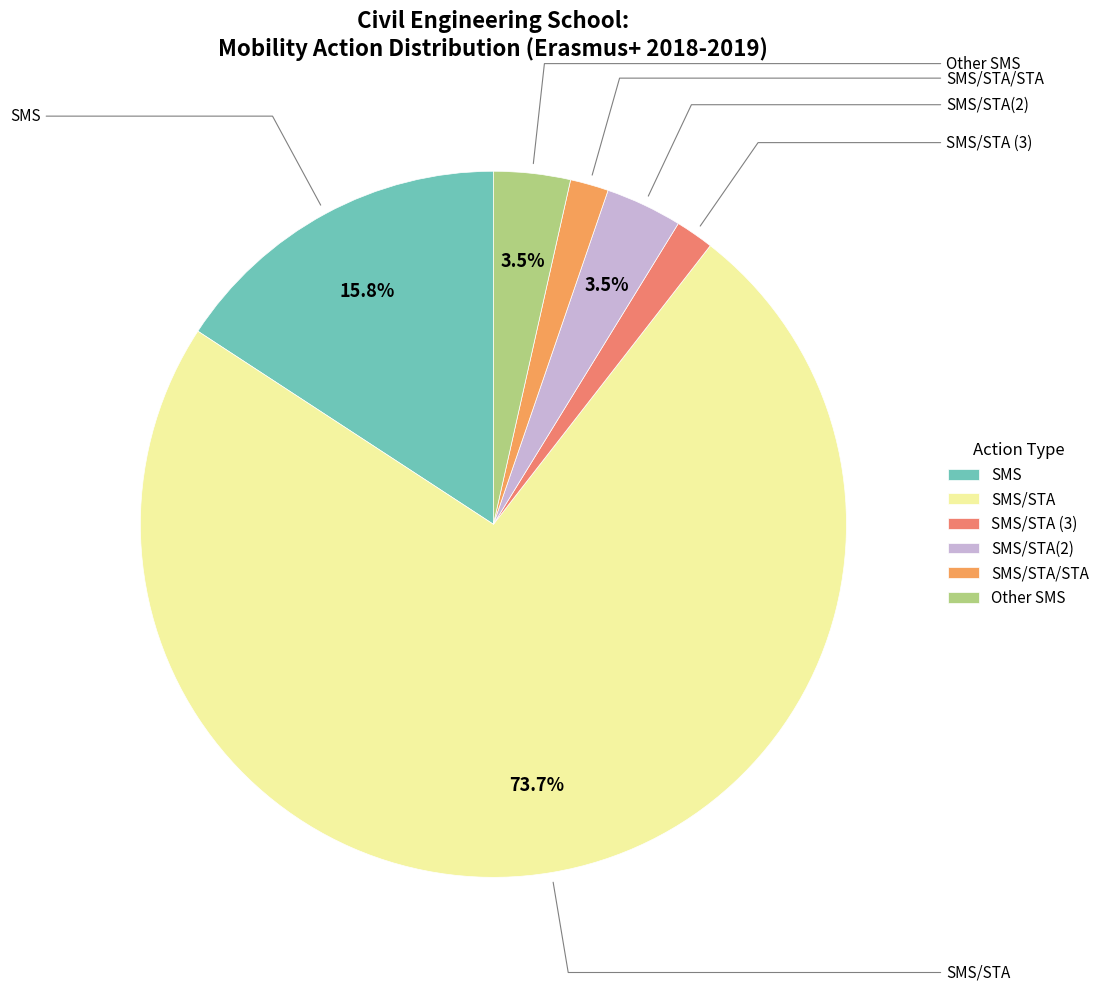

Is it true that SMS/STA (3) is 2% of the pie?

True